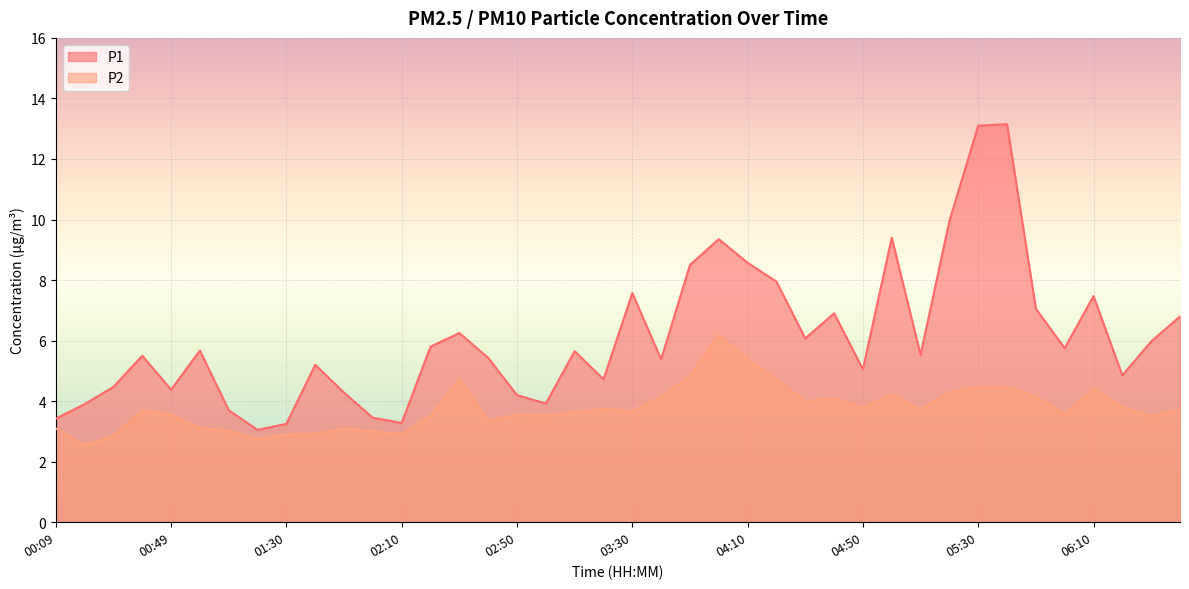

What is the label of the 8th point from the right?

05:30